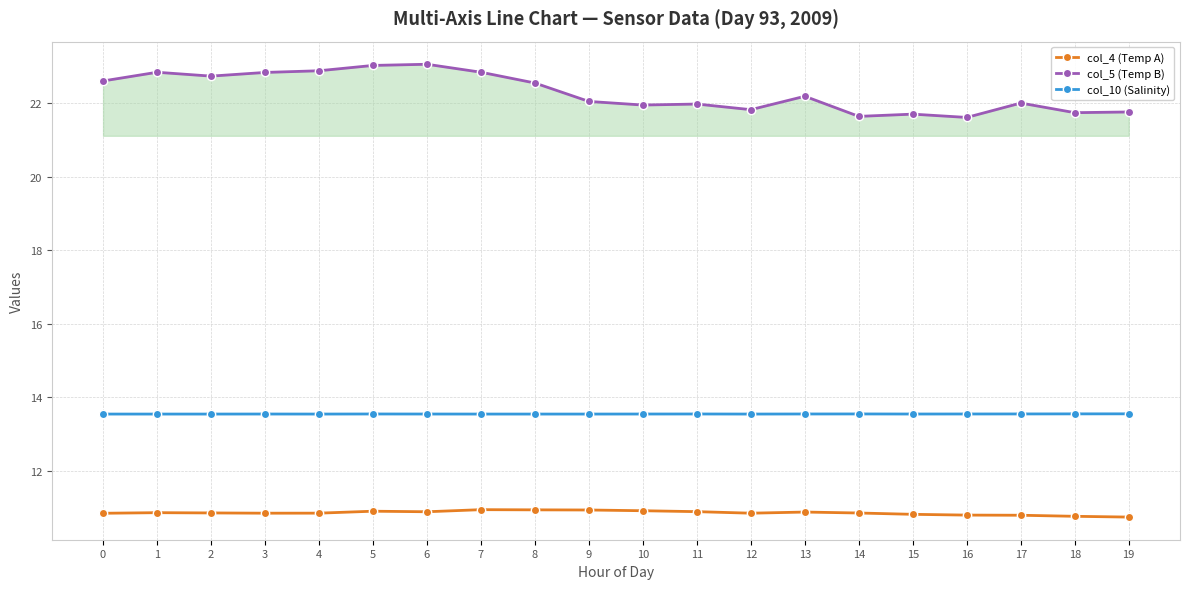

Rank the series at 3 from lowest to highest value.

col_4 (Temp A), col_10 (Salinity), col_5 (Temp B)